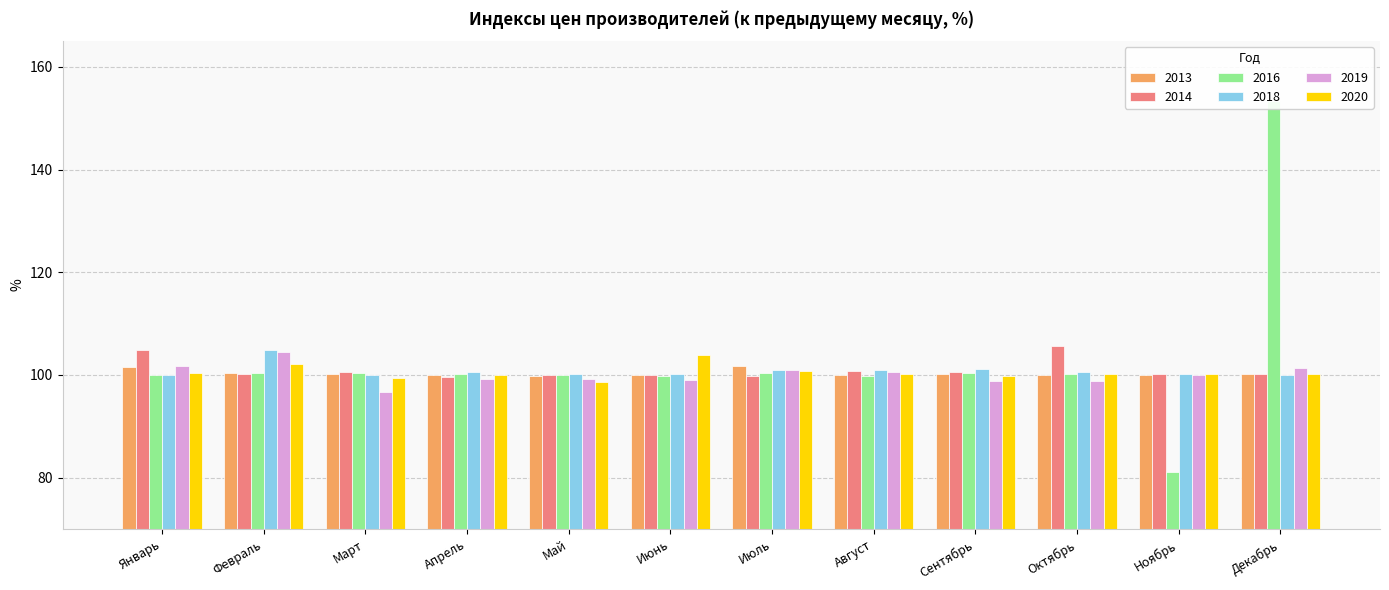

What is the sum of all 2016 values?

1236.1